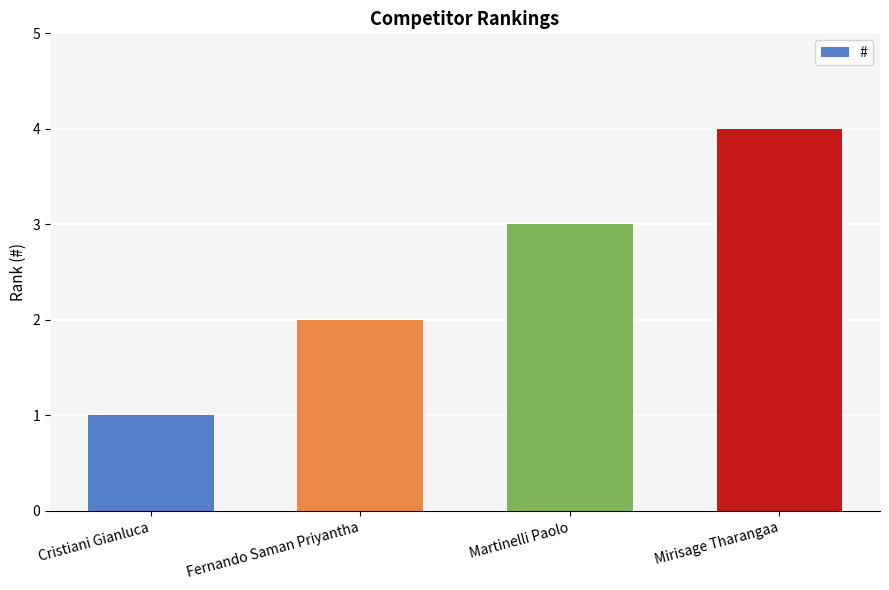

What is the smallest value displayed?

1